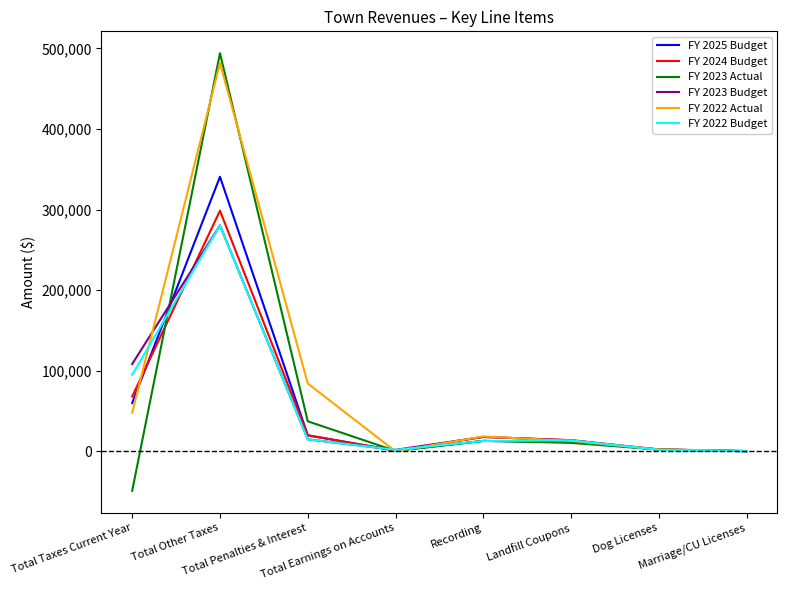

Where is the first local maximum for FY 2022 Budget?

Total Other Taxes